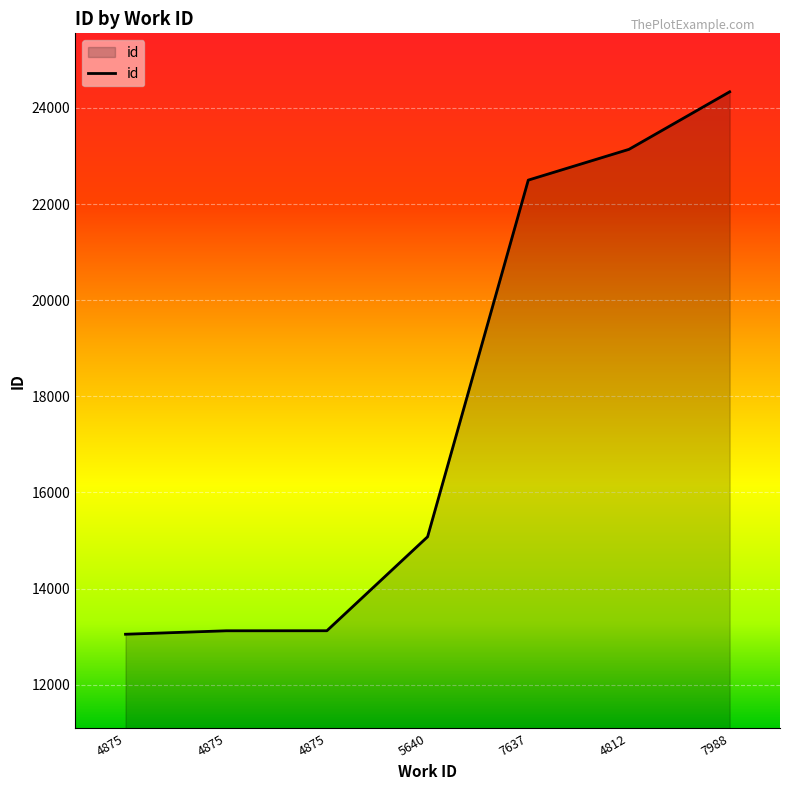

Which label corresponds to the largest value in the chart?

7988